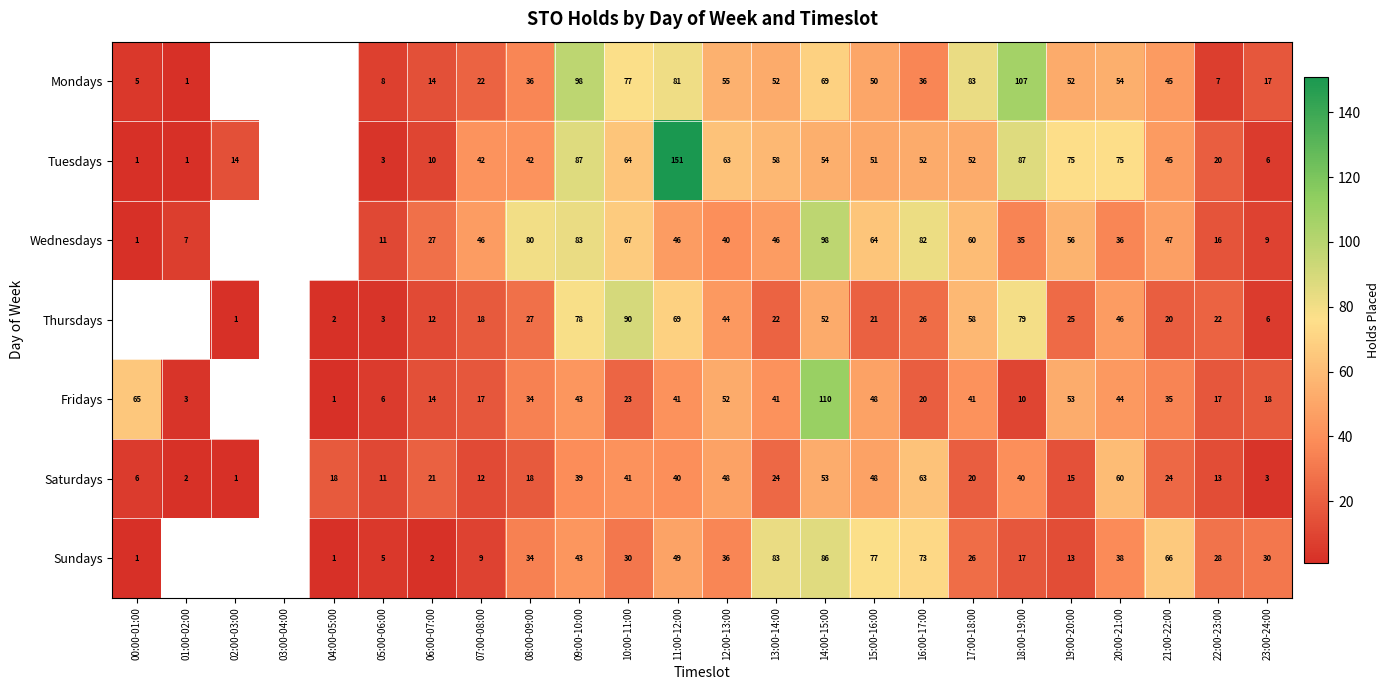

Between 08:00-09:00 and 18:00-19:00, which is larger?

18:00-19:00